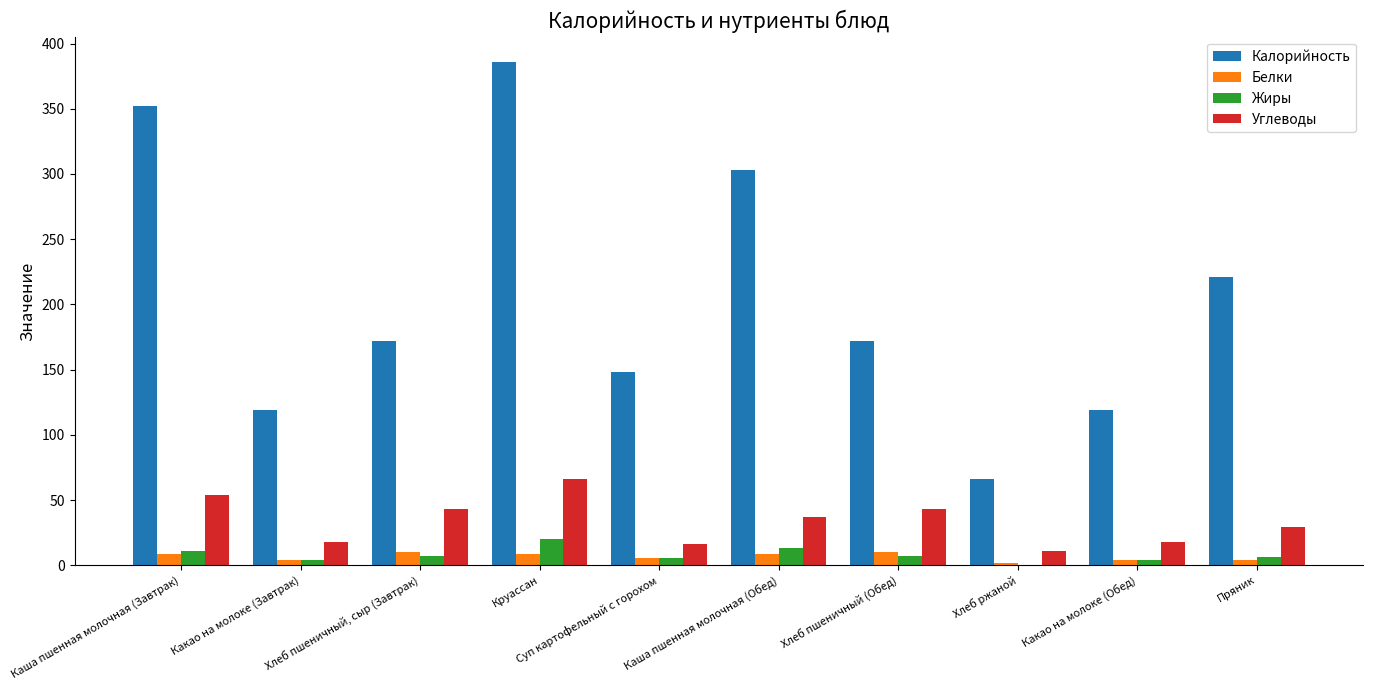

Where does the Жиры series first go above 7?

Каша пшенная молочная (Завтрак)